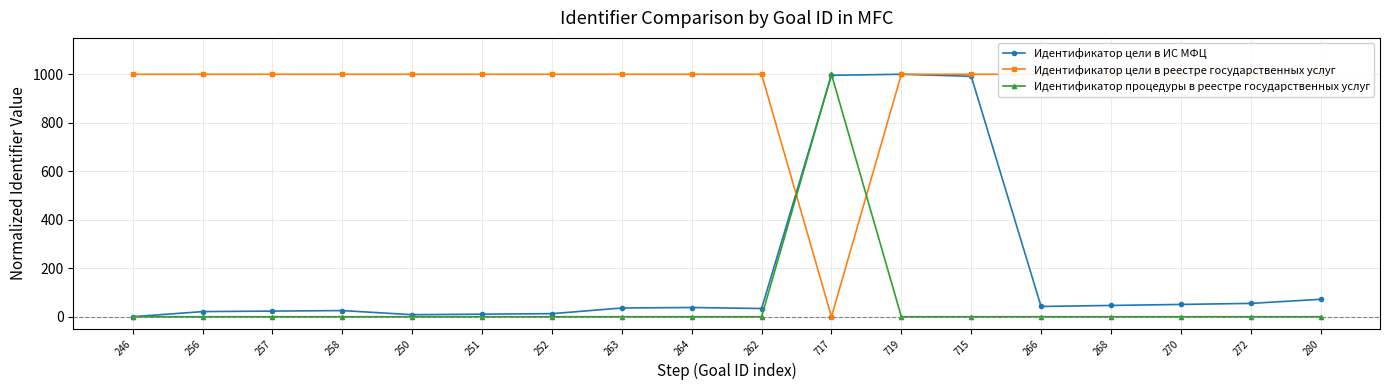

List the series in order of their overall mean, highest first.

Идентификатор цели в реестре государственных услуг, Идентификатор цели в ИС МФЦ, Идентификатор процедуры в реестре государственных услуг